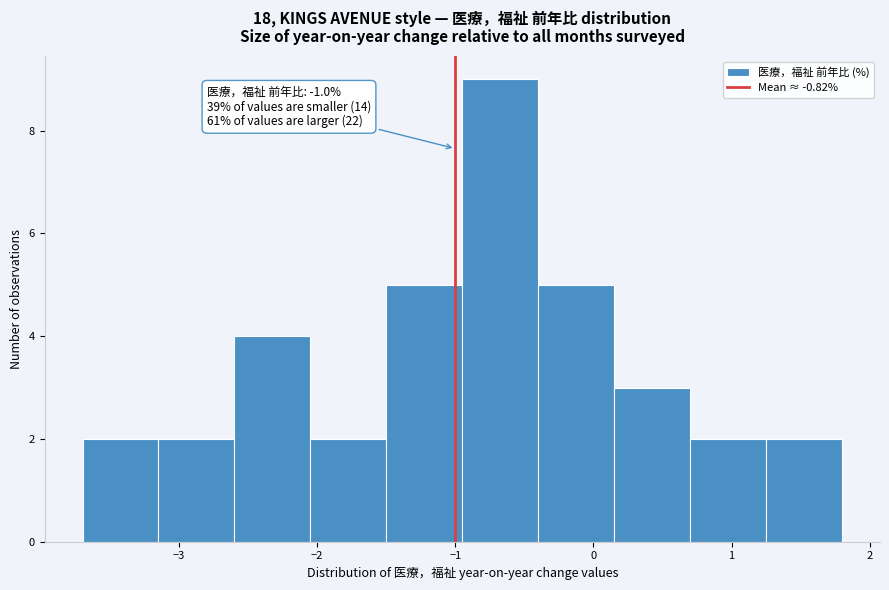

Which range on the x-axis has the tallest bar?

-0.95 to -0.40